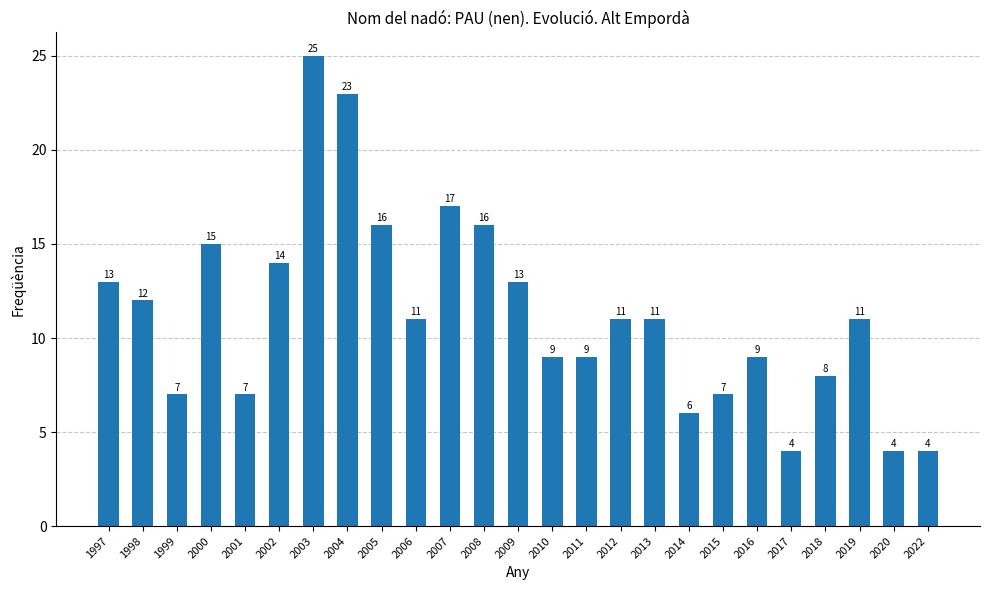

Approximately how many times larger is the value at 2018 compared to 2006?

0.7